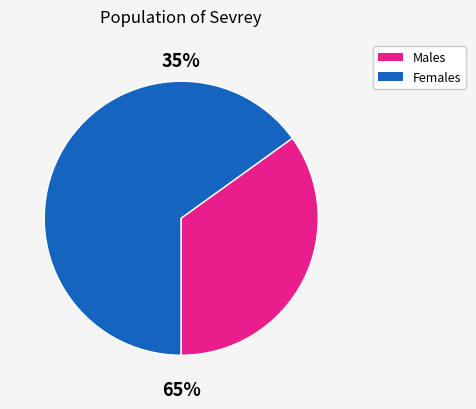

Does pct35 represent more than half of the total?

No